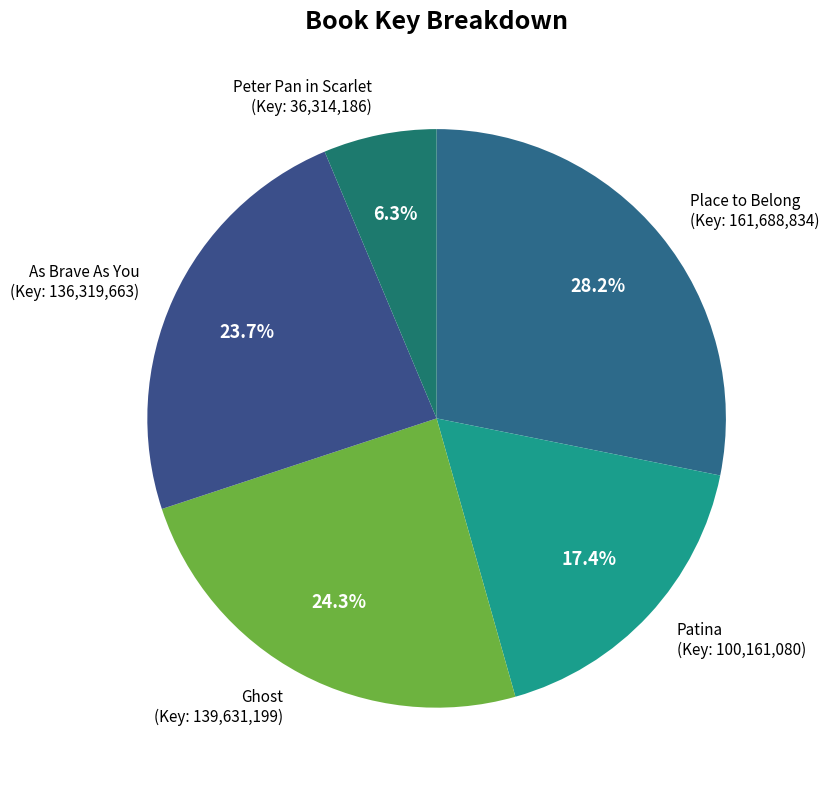

Which category has the smallest portion of the pie?

Peter Pan in Scarlet